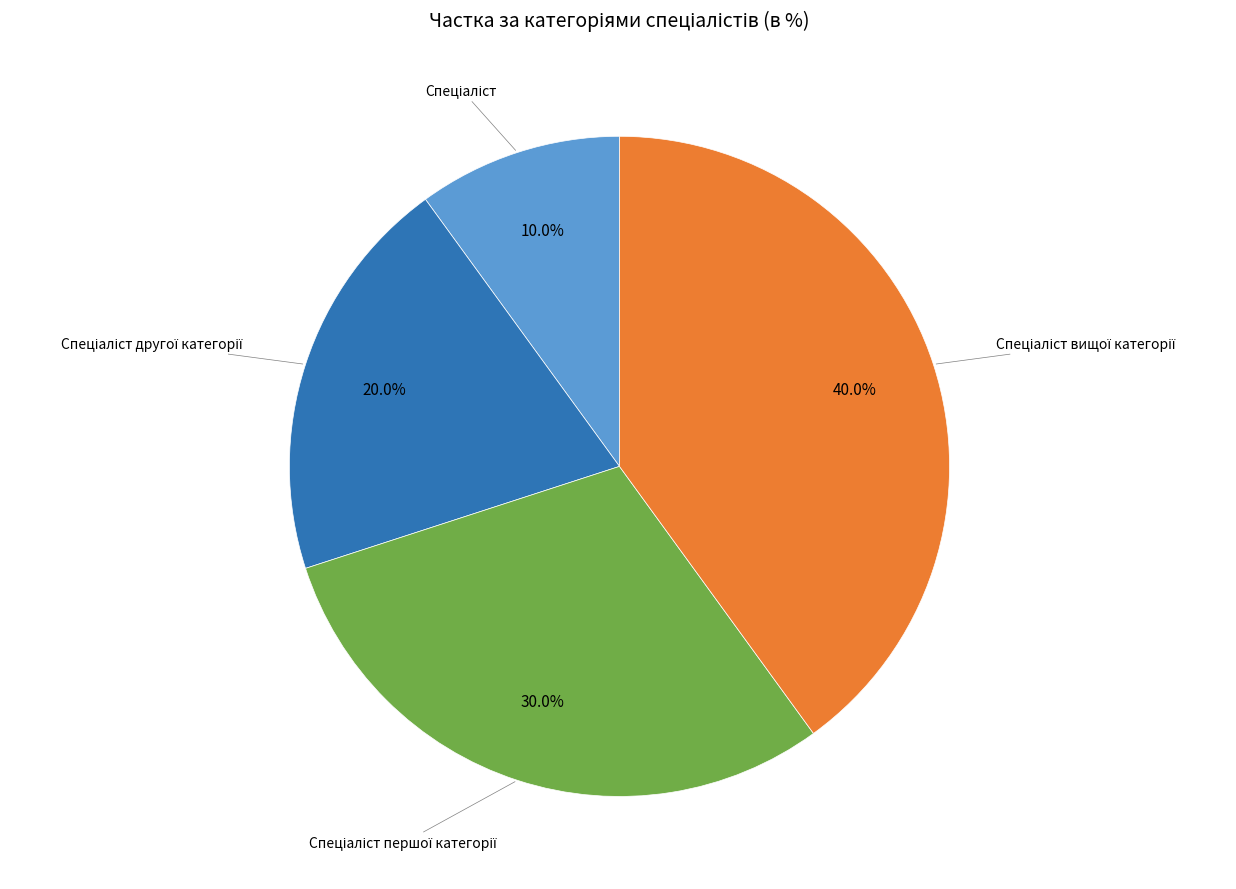

How many segments does this pie chart have?

4